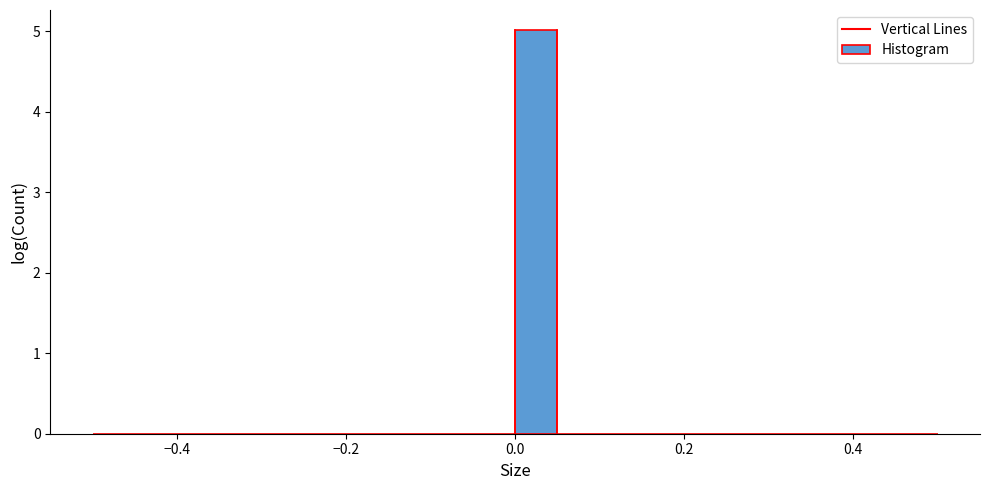

Around what value on the x-axis is the tallest bar? Give the approximate position of its centre, as read against the axis.

0.02